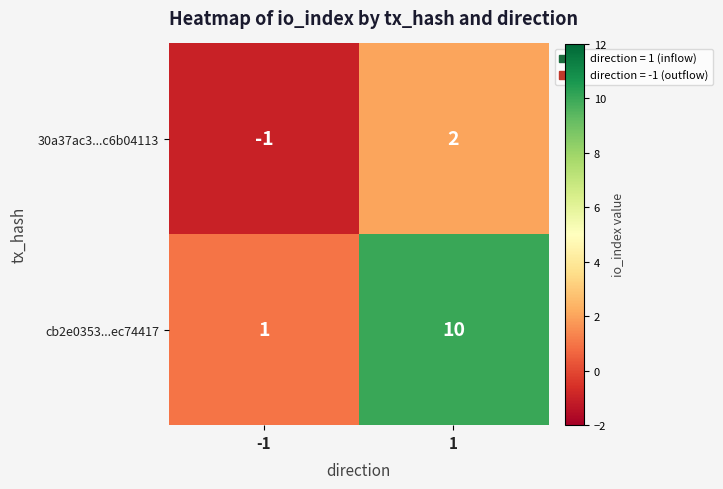

At -1, list the series in order from largest to smallest.

cb2e0353...ec74417, 30a37ac3...c6b04113